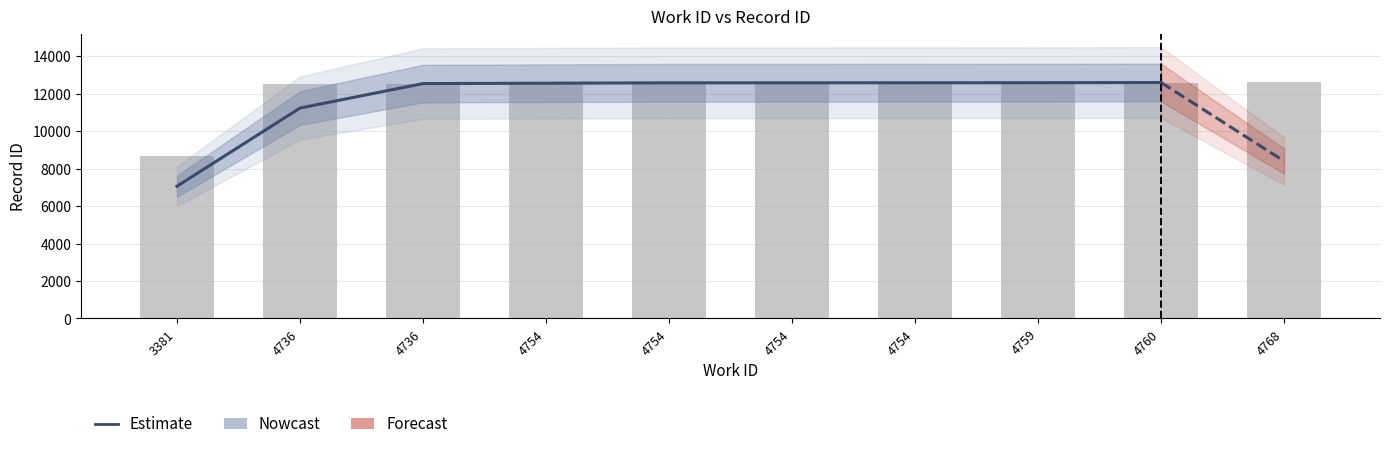

The value at 4759 is 18478.0. True or false?

False